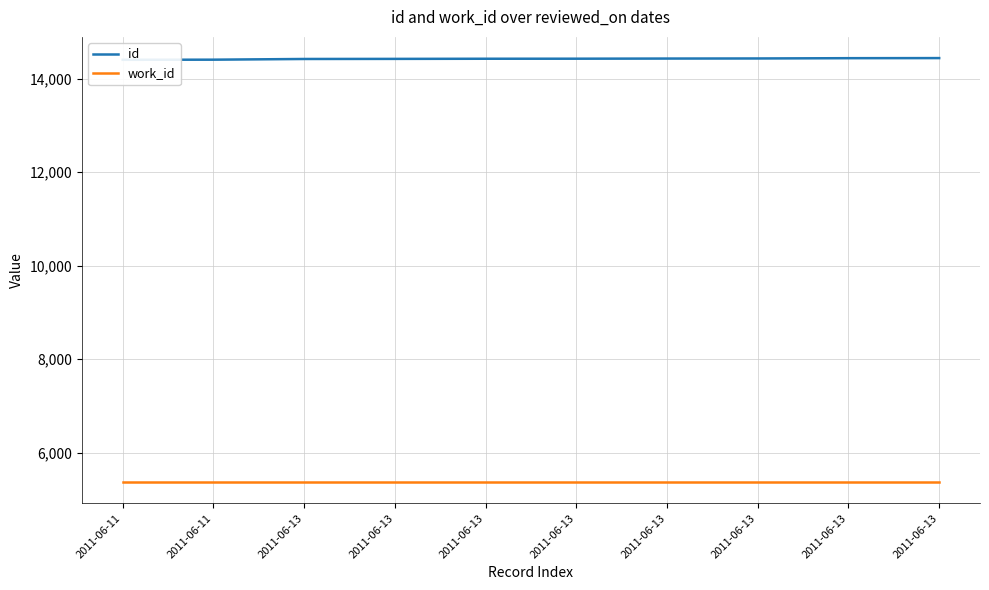

Does the chart have visible grid lines?

Yes